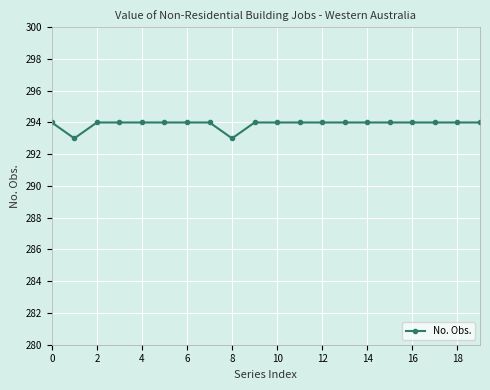

Reading left to right, extract all data points from this chart.

294	293	294	294	294	294	294	294	293	294	294	294	294	294	294	294	294	294	294	294